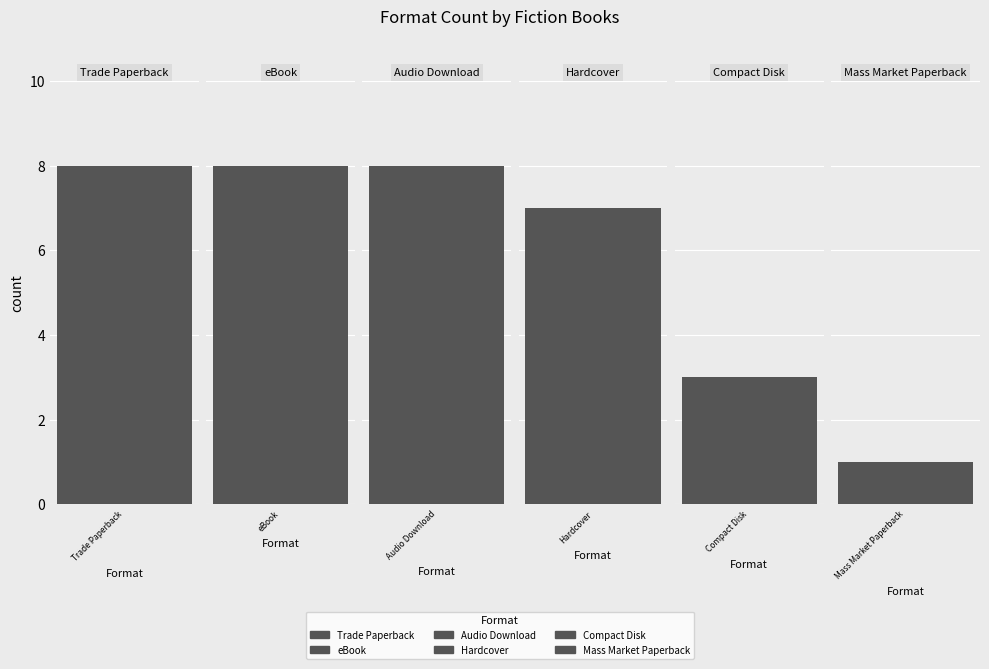

What is the minimum value shown in the chart?

1